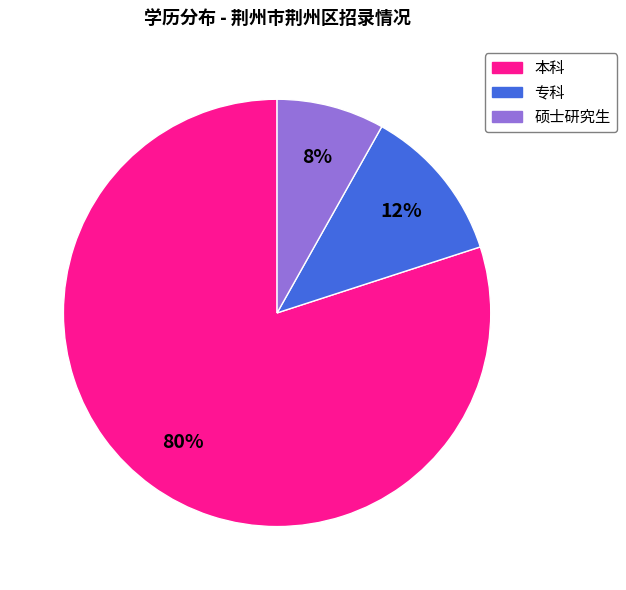

Rank the categories by value from highest to lowest.

本科, 专科, 硕士研究生